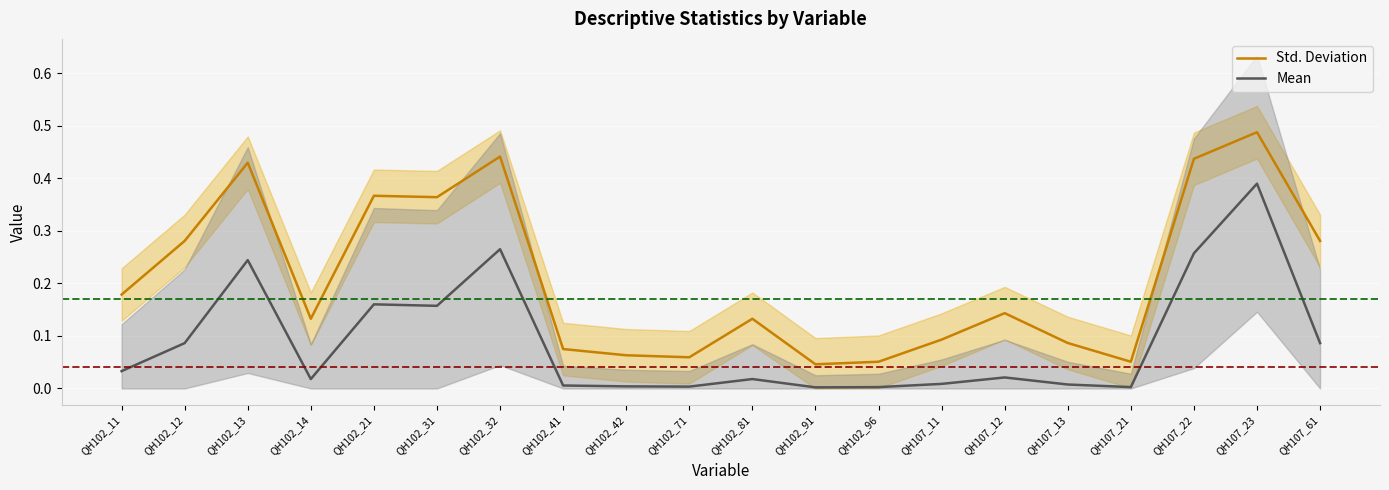

Rank the categories by Mean value from highest to lowest.

QH107_23, QH102_32, QH107_22, QH102_13, QH102_21, QH102_31, QH102_12, QH107_61, QH102_11, QH107_12, QH102_14, QH102_81, QH107_11, QH107_13, QH102_41, QH102_42, QH102_71, QH102_96, QH107_21, QH102_91